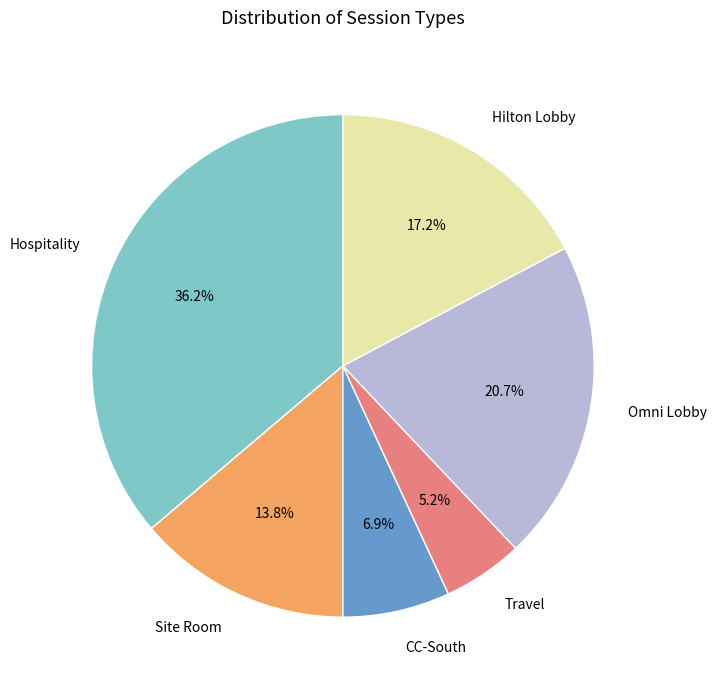

Approximately how many times larger is the value at Omni Lobby compared to CC-South?

3.0